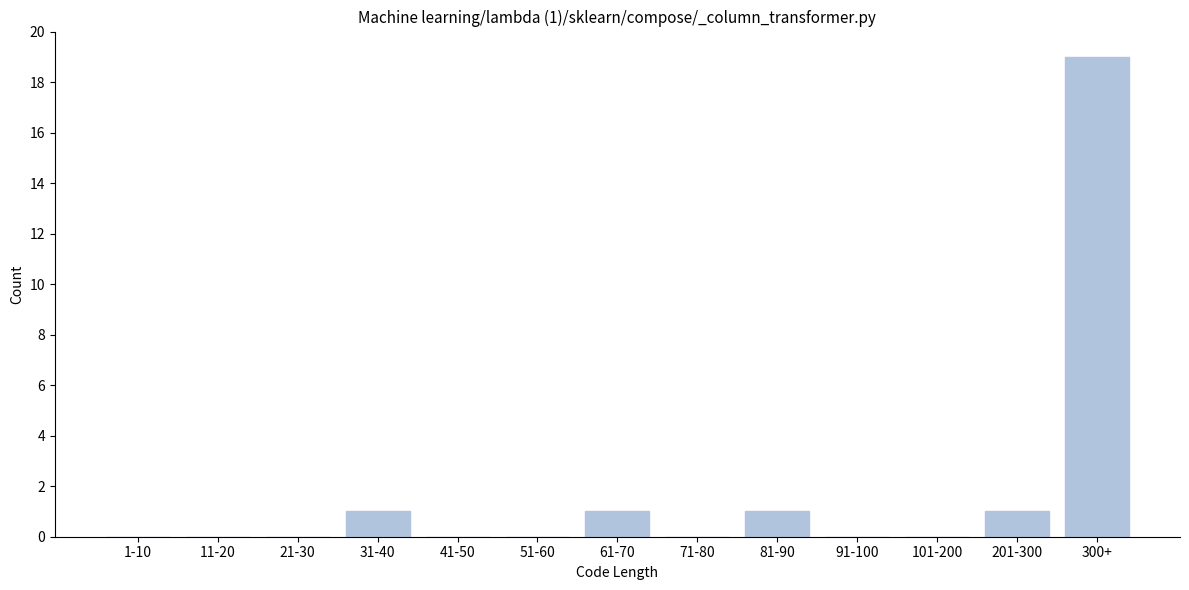

Reading left to right, list all the values displayed in this chart.

1-10=0	11-20=0	21-30=0	31-40=1	41-50=0	51-60=0	61-70=1	71-80=0	81-90=1	91-100=0	101-200=0	201-300=1	300+=19